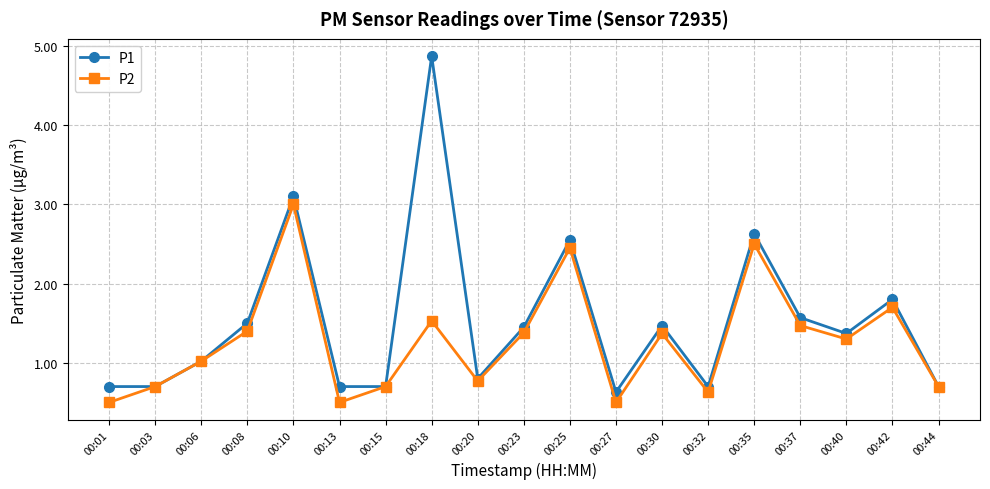

Is it true that P2 equals 0.7 at 00:15?

True